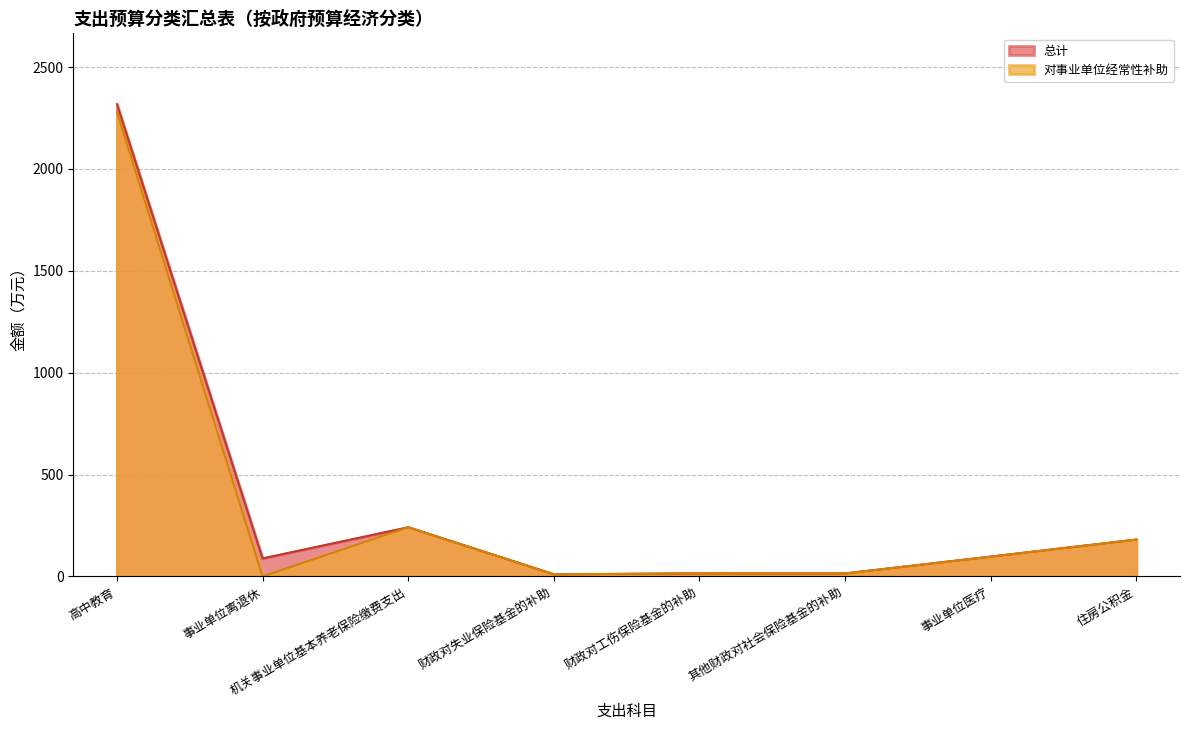

What position from the right is 高中教育?

8